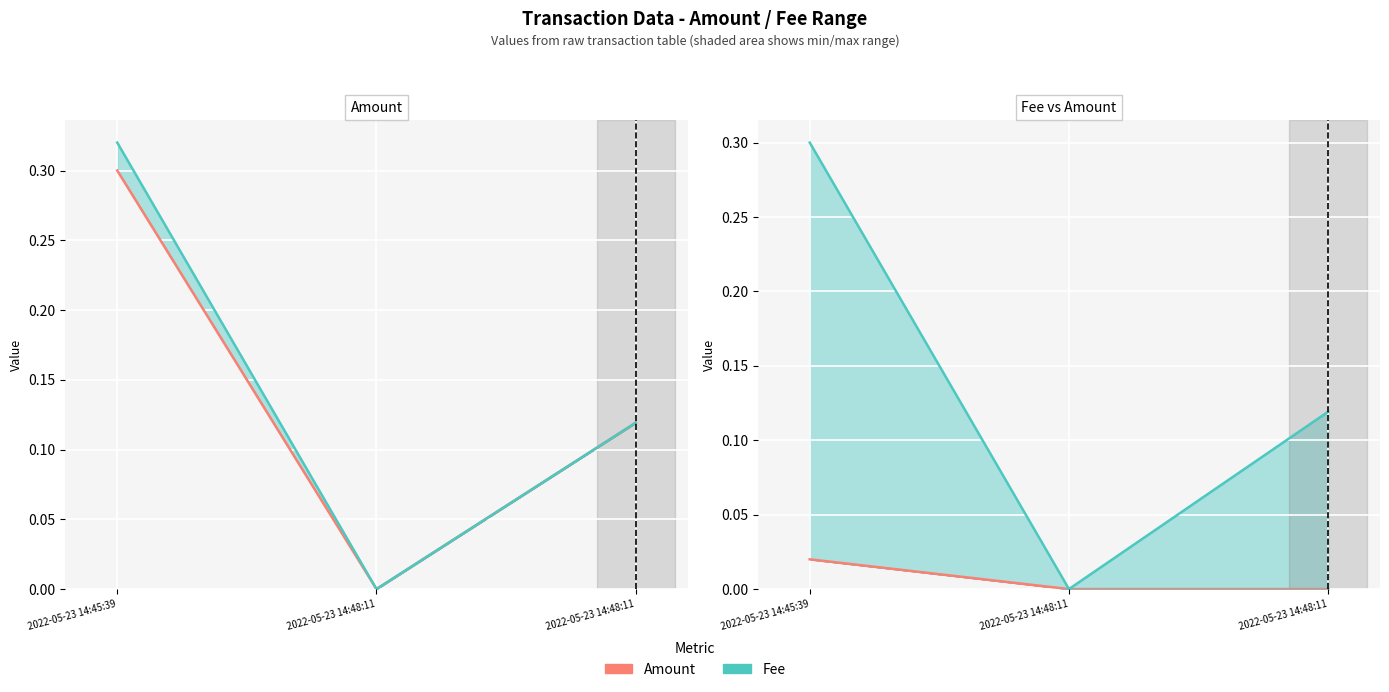

At which label is Amount closest to 0?

2022-05-23 14:48:11